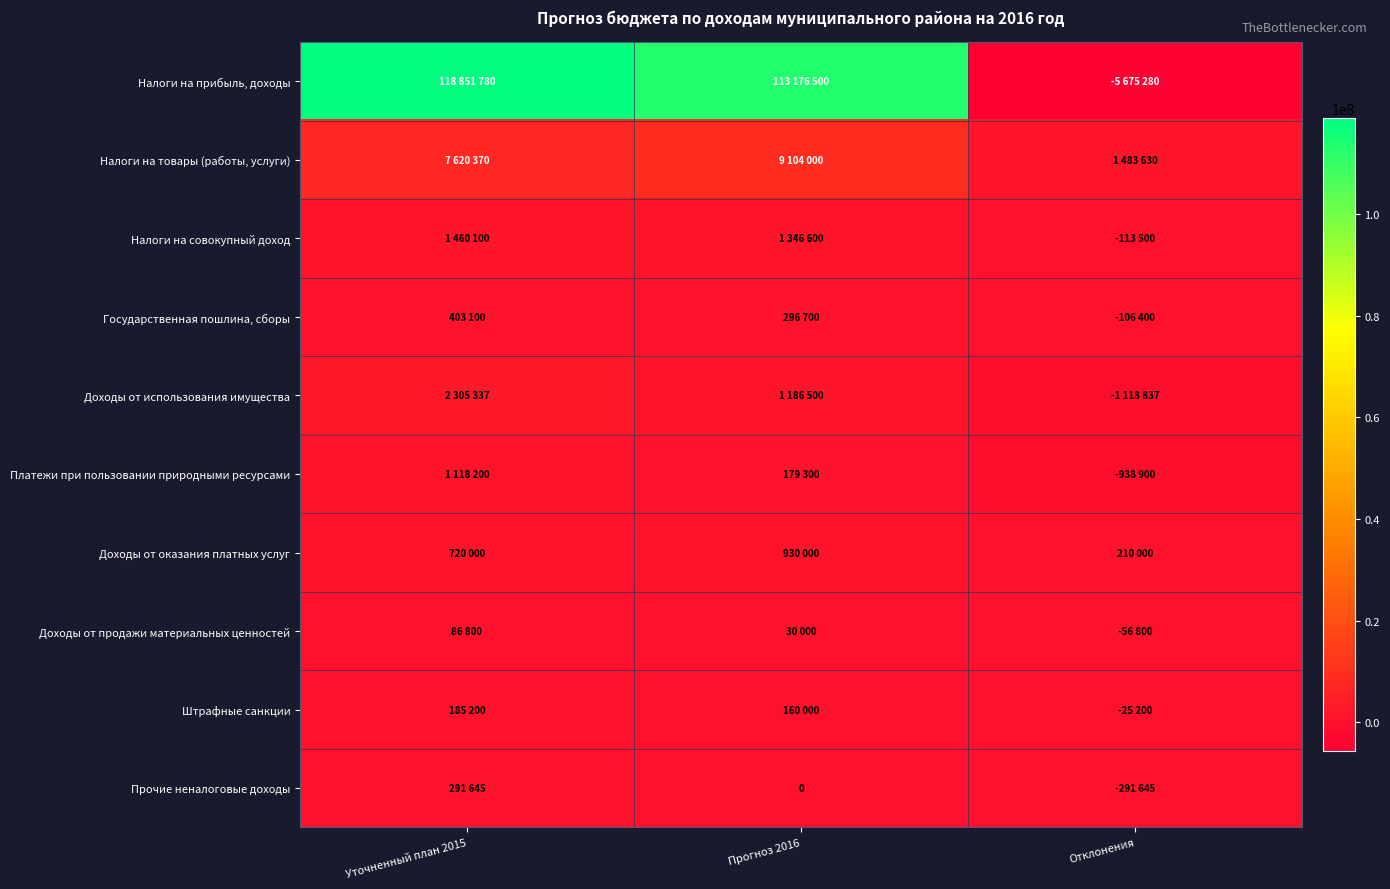

Which series changed the most between Прогноз 2016 and Отклонения?

Налоги на прибыль, доходы